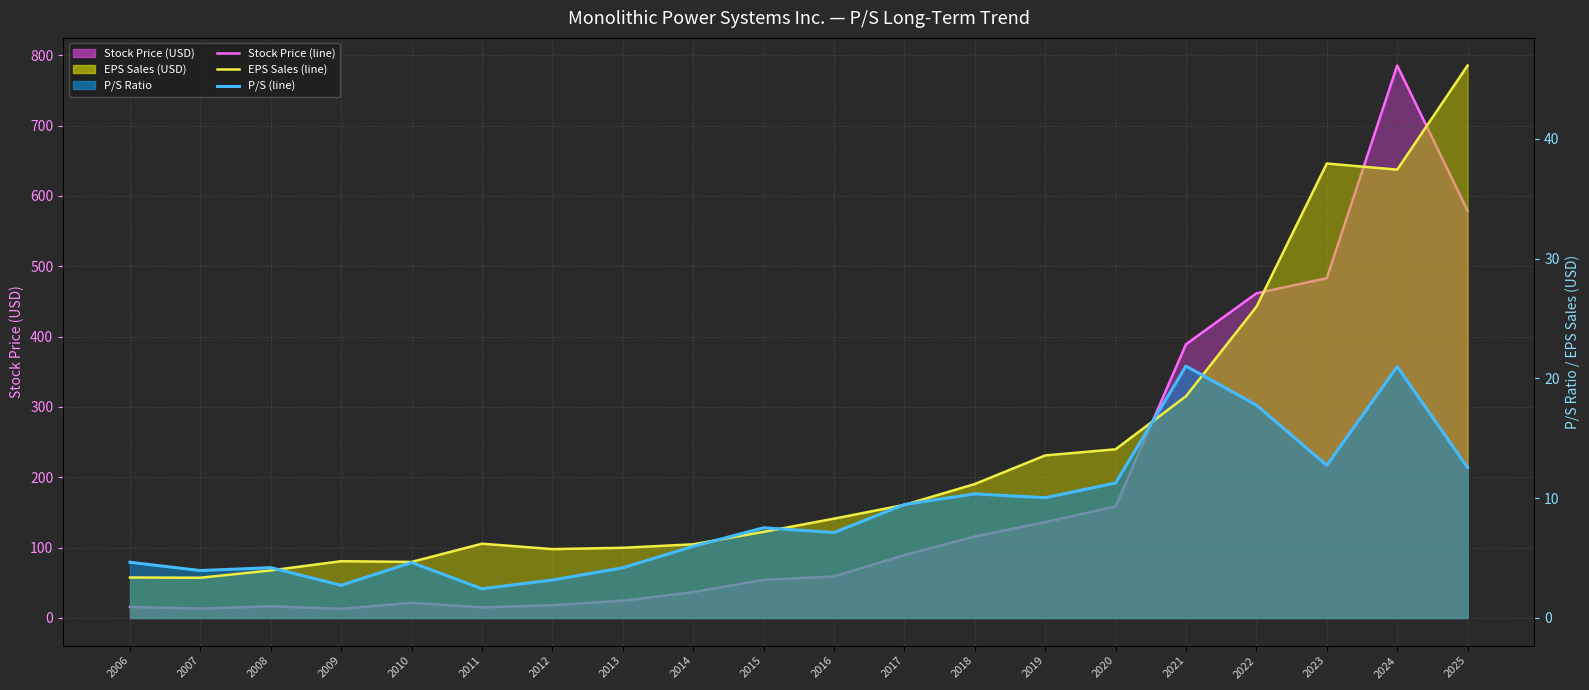

At which label is Stock Price (line) closest to 399?

2021